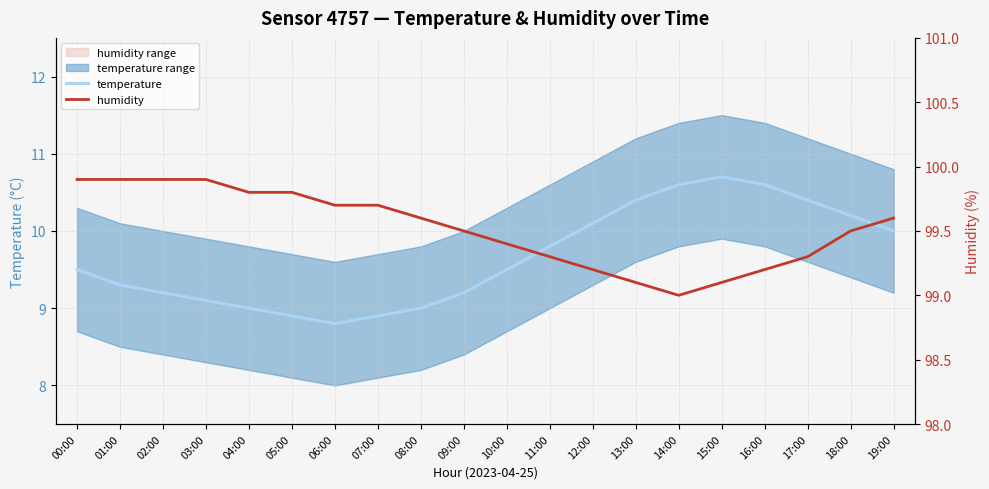

What is the total value across all series at 11:00?

109.1